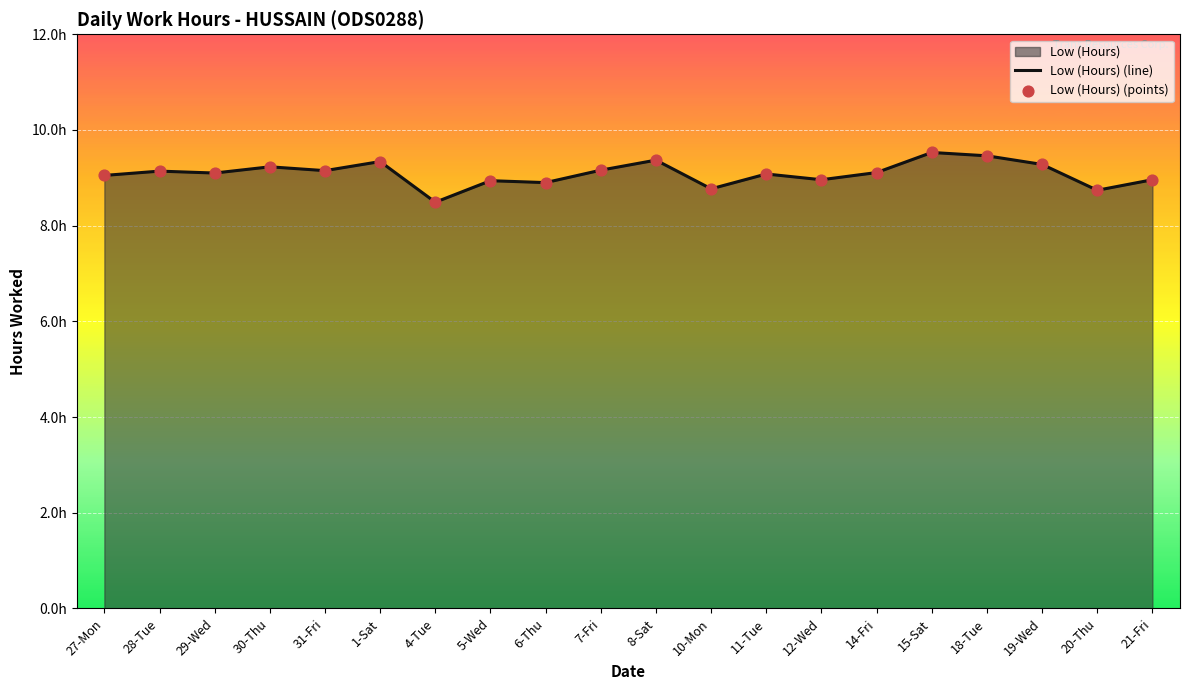

Is the value of Low (Hours) (line) at 11-Tue greater than the value of Low (Hours) (points) at 28-Tue?

No